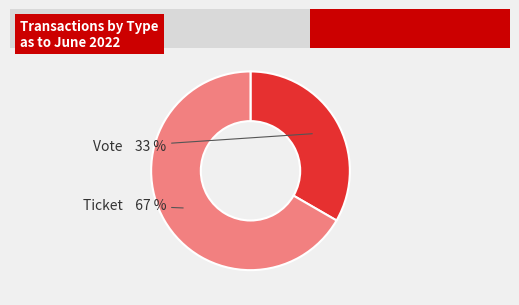

How many segments does this pie chart have?

2